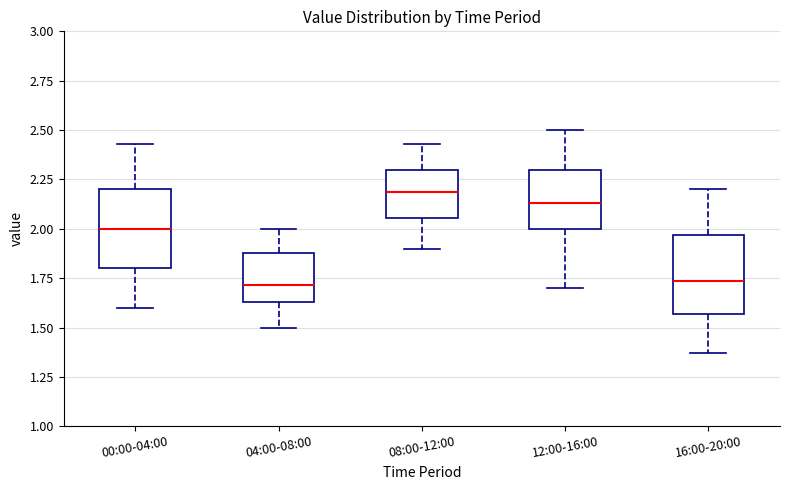

Reading left to right, read every box against the y-axis: the position of its median line, the range the box covers, and the ends of its whiskers. The values are not printed on the chart, so give them approximately, as read against the axis.

00:00-04:00: median 2.00, box 1.80 to 2.20, whiskers 1.60 to 2.45
04:00-08:00: median 1.70, box 1.65 to 1.90, whiskers 1.50 to 2.00
08:00-12:00: median 2.20, box 2.05 to 2.30, whiskers 1.90 to 2.45
12:00-16:00: median 2.15, box 2.00 to 2.30, whiskers 1.70 to 2.50
16:00-20:00: median 1.75, box 1.55 to 1.95, whiskers 1.35 to 2.20